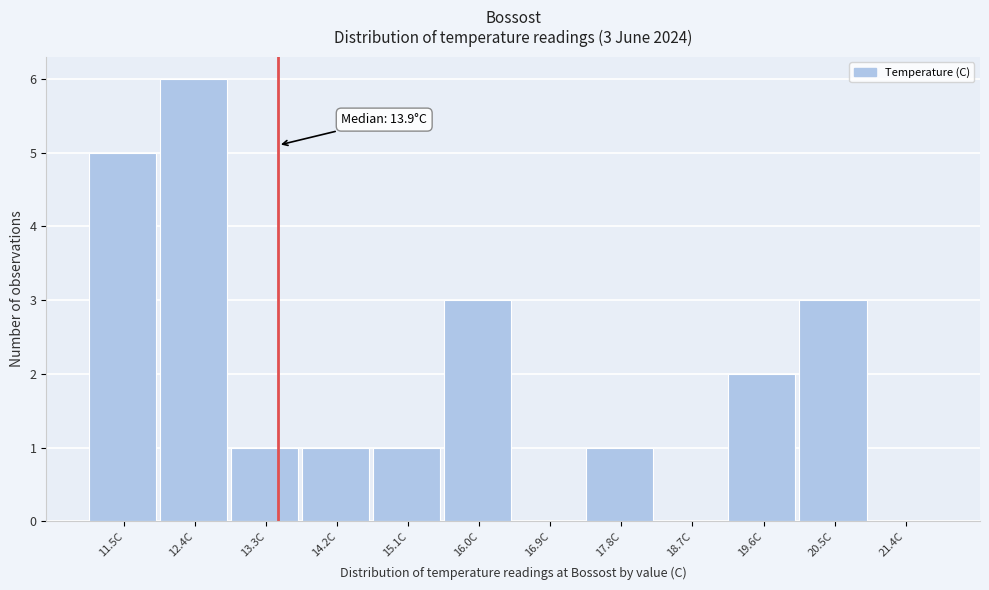

Reading left to right, list all the values displayed in this chart.

11.5C=5	12.4C=6	13.3C=1	14.2C=1	15.1C=1	16.0C=3	16.9C=0	17.8C=1	18.7C=0	19.6C=2	20.5C=3	21.4C=0